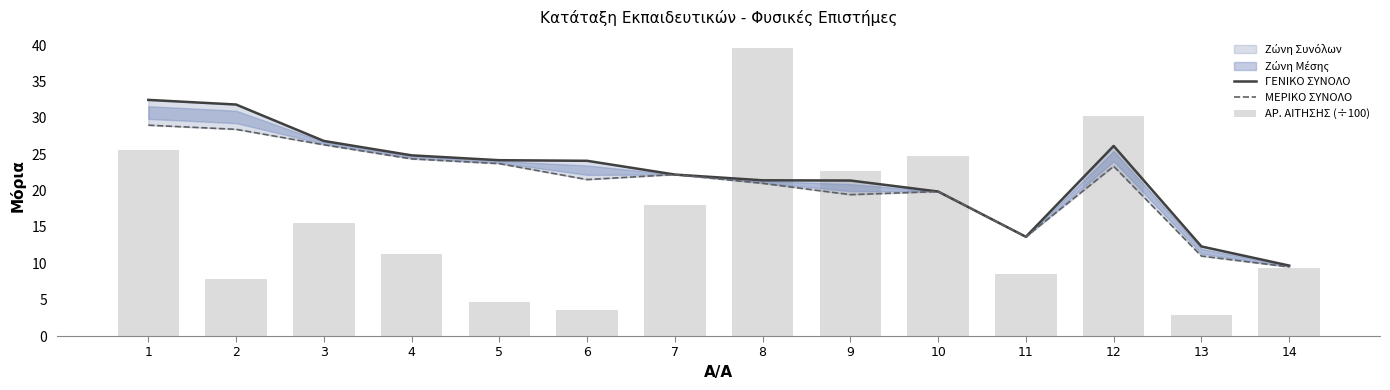

What are all the series names shown in the legend?

ΓΕΝΙΚΟ ΣΥΝΟΛΟ, ΜΕΡΙΚΟ ΣΥΝΟΛΟ, ΑΡ. ΑΙΤΗΣΗΣ (÷100)